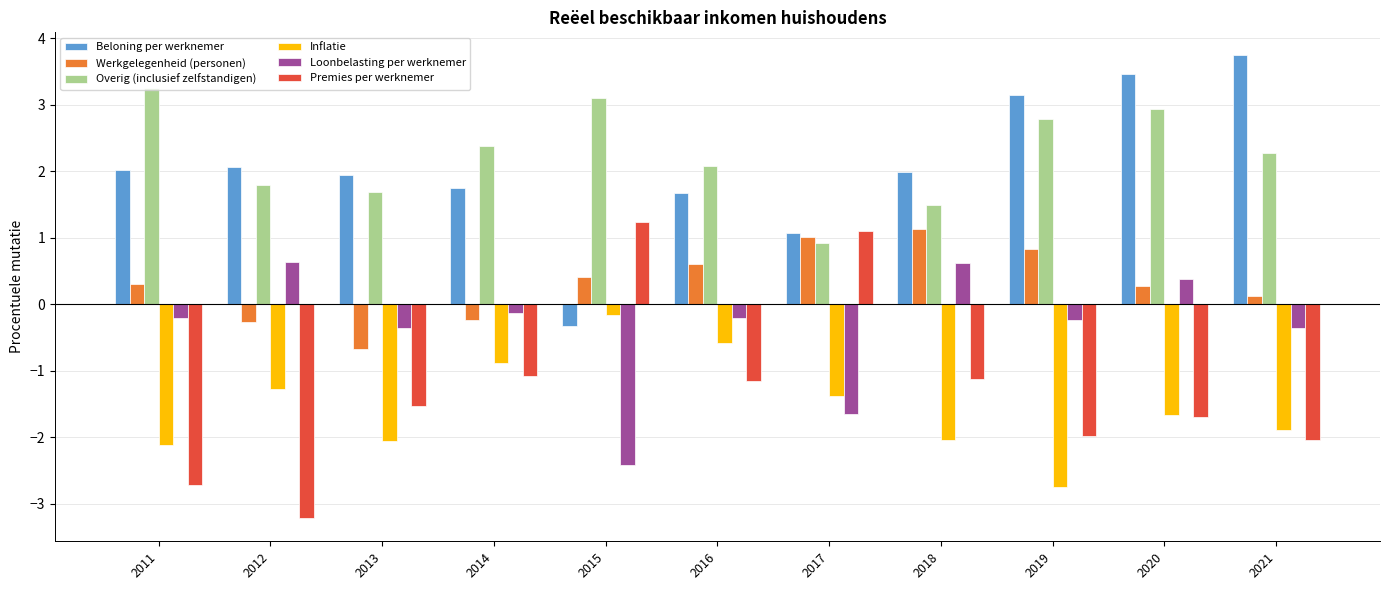

Which series changed the most between 2012 and 2019?

Inflatie